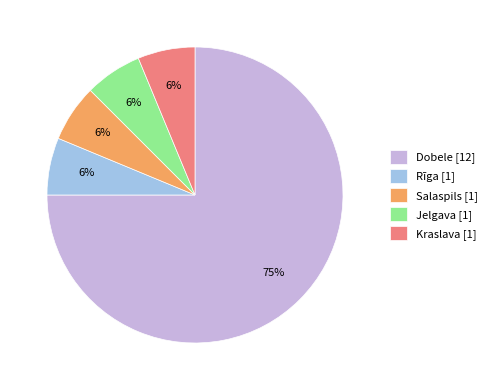

To the nearest percent, what is the average slice percentage?

20%